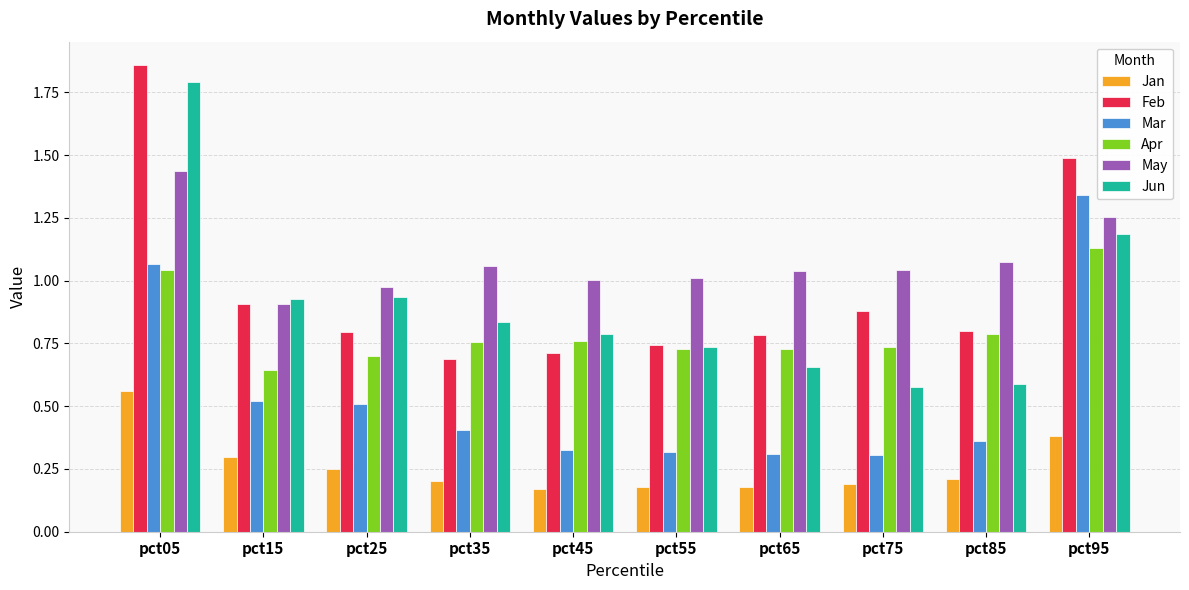

What is the total value across all series at pct65?

3.7